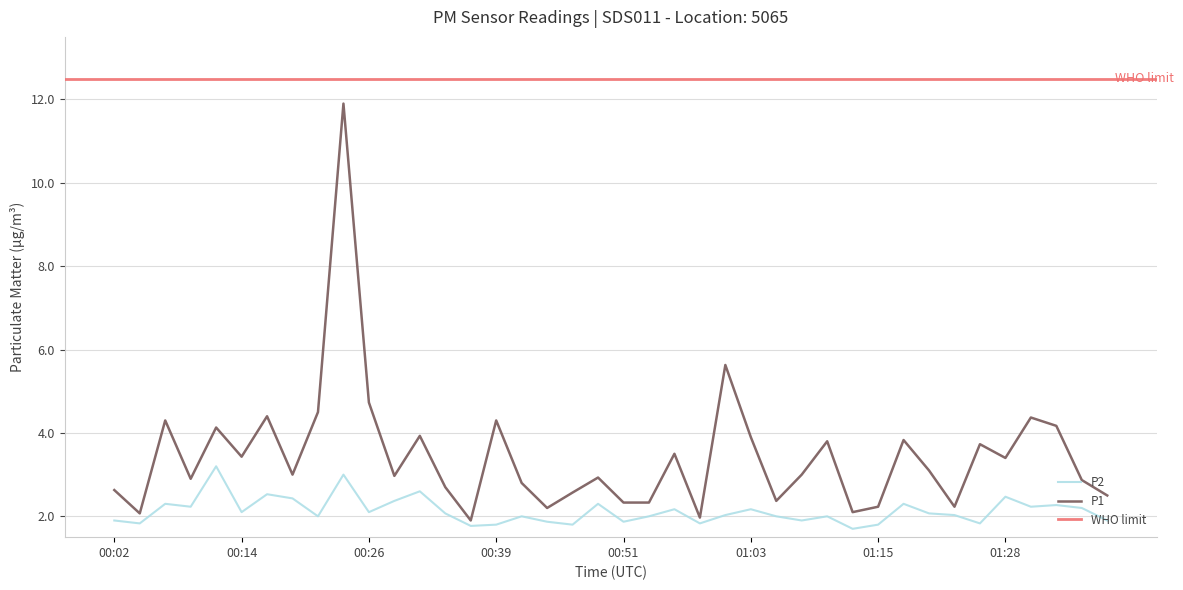

At 00:09, list the series in order from largest to smallest.

P1, P2